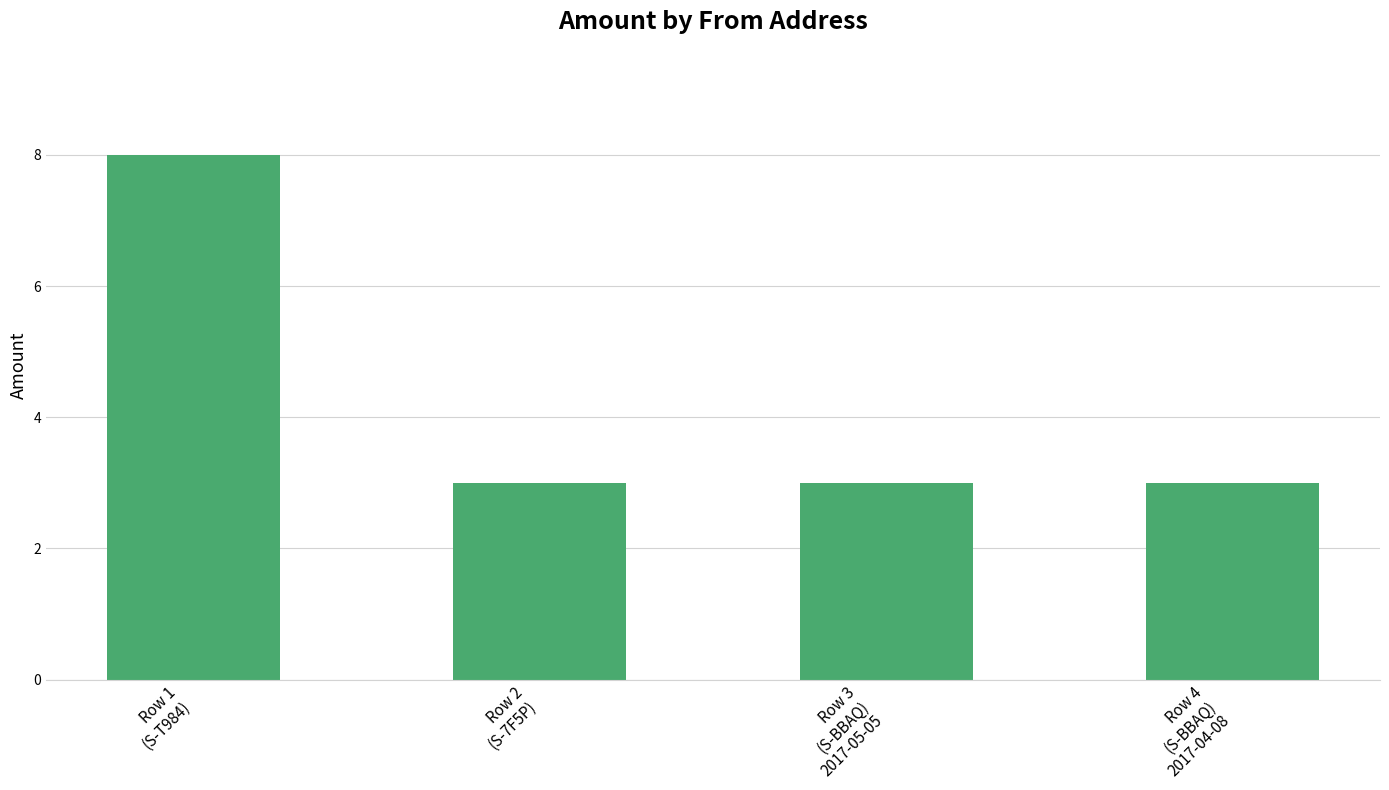

What is the average value?

4